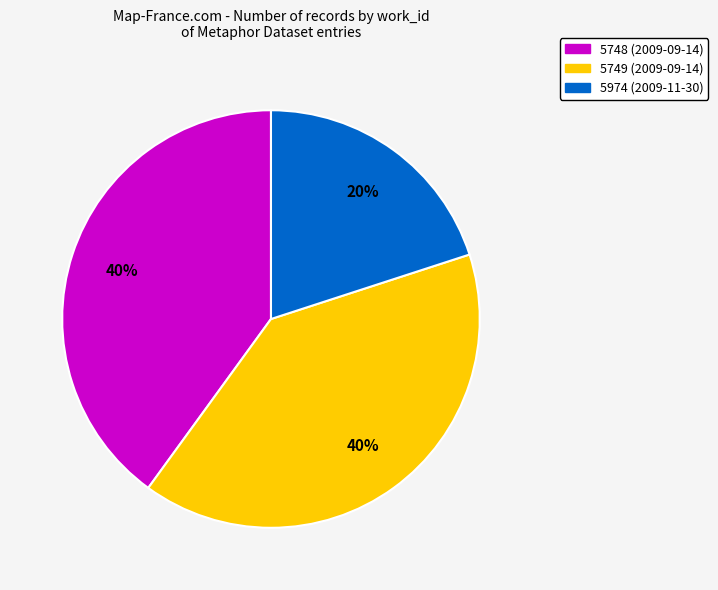

Does 5749 (2009-09-14) represent more than half of the total?

No